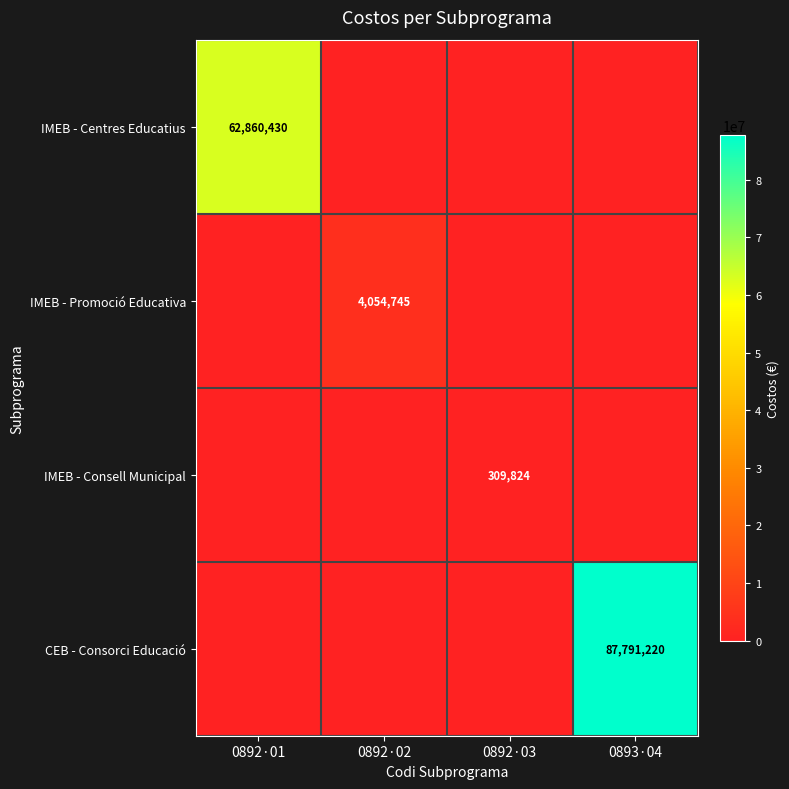

True or false: IMEB - Consell Municipal has a value of 87262 at 0892·03.

False